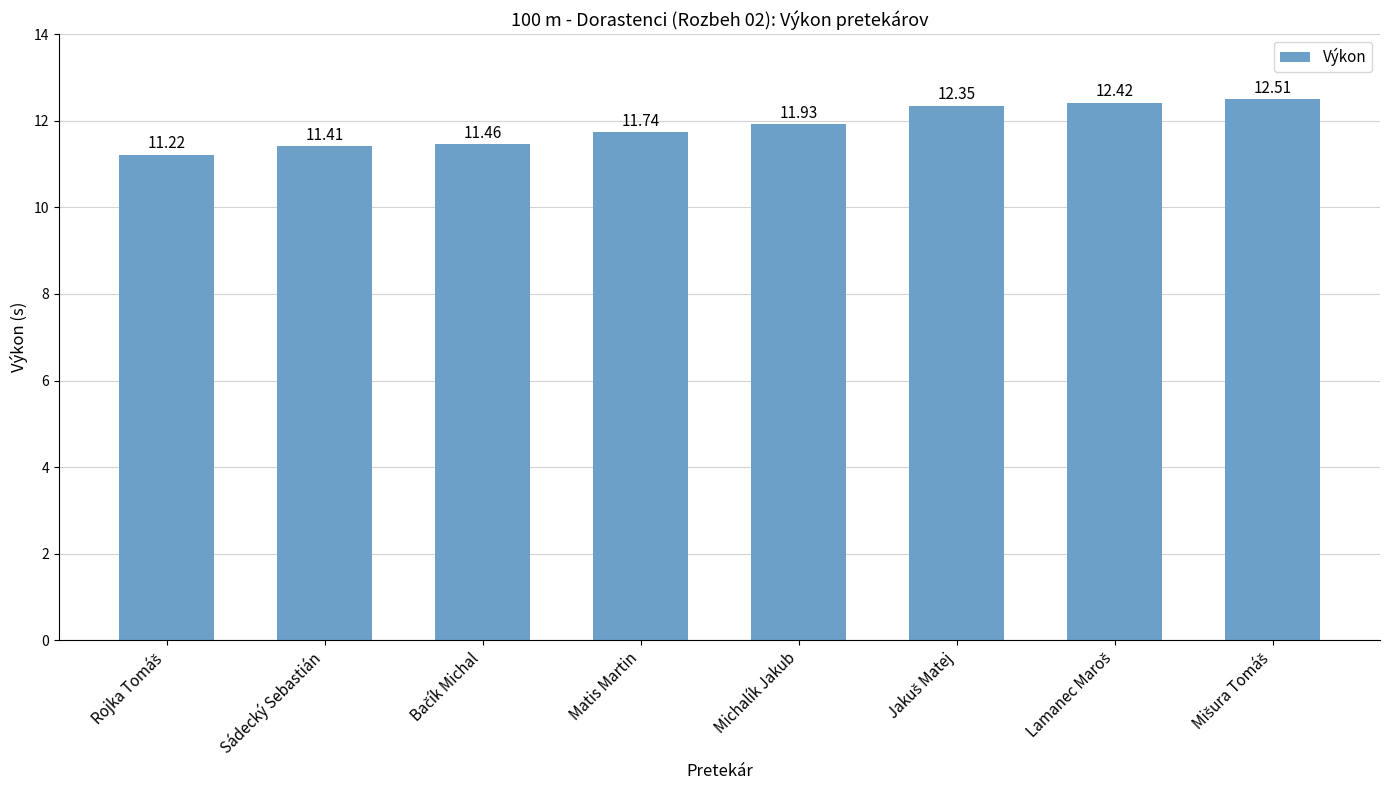

What is the difference between the maximum and minimum values?

1.3